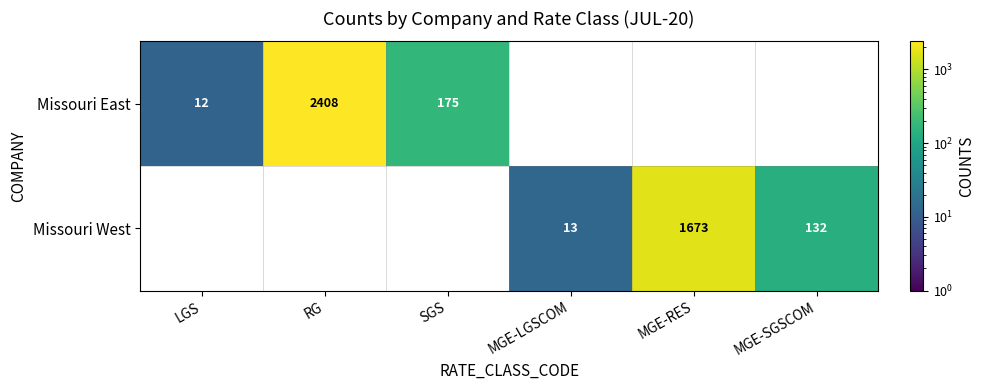

The value of Missouri West at MGE-LGSCOM is 19. True or false?

False